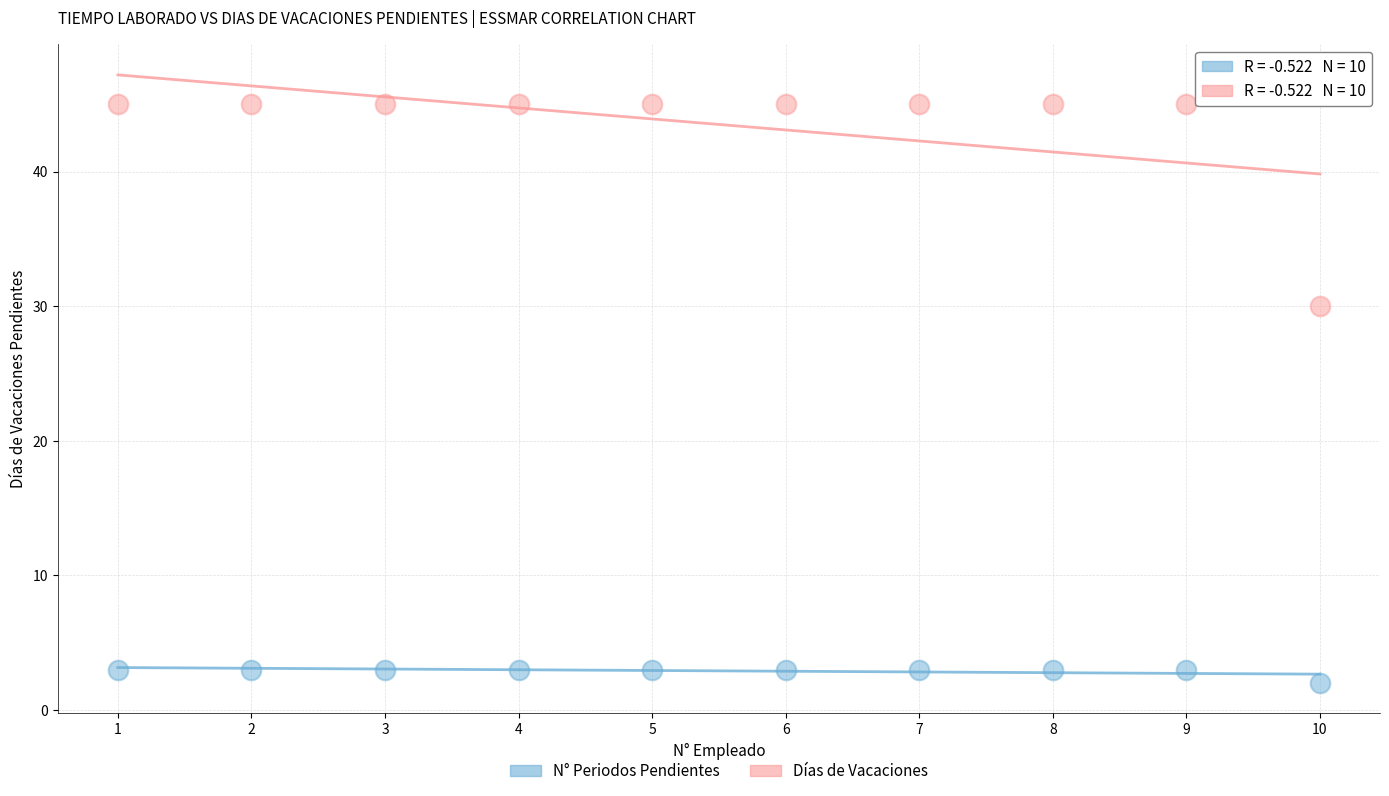

Which series contains the highest Y value?

Días de Vacaciones